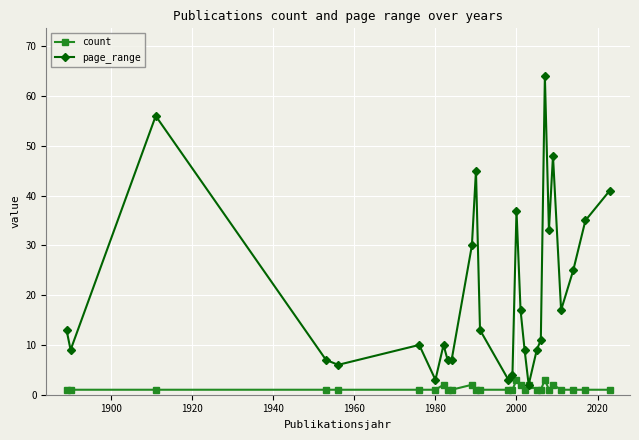

List the series in order of their peak value, highest first.

page_range, count